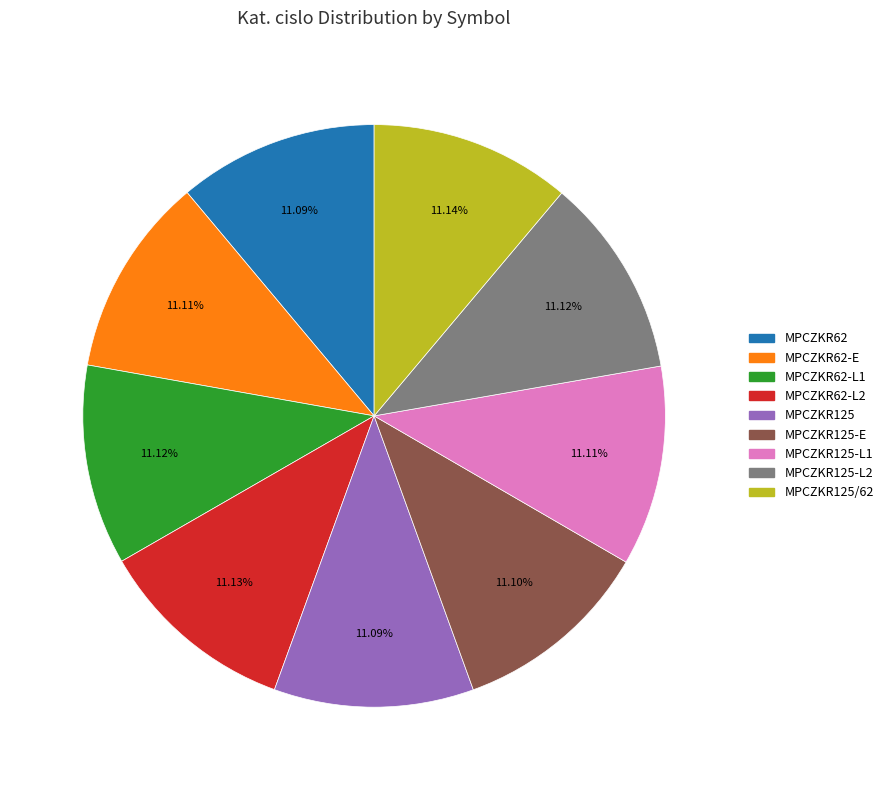

Is there a majority slice in this chart?

No